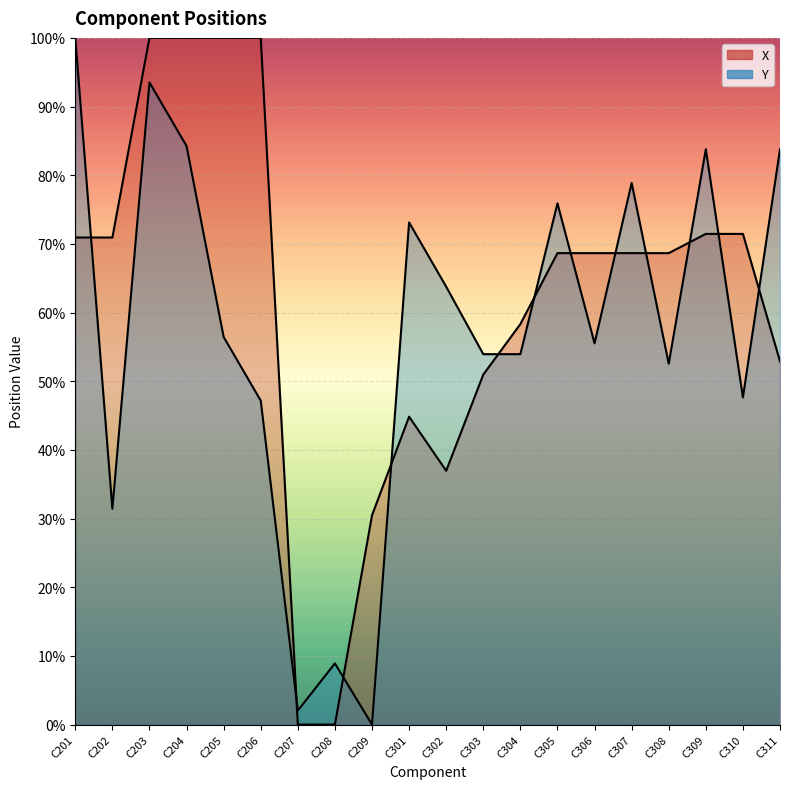

How many lines are shown in the chart?

2